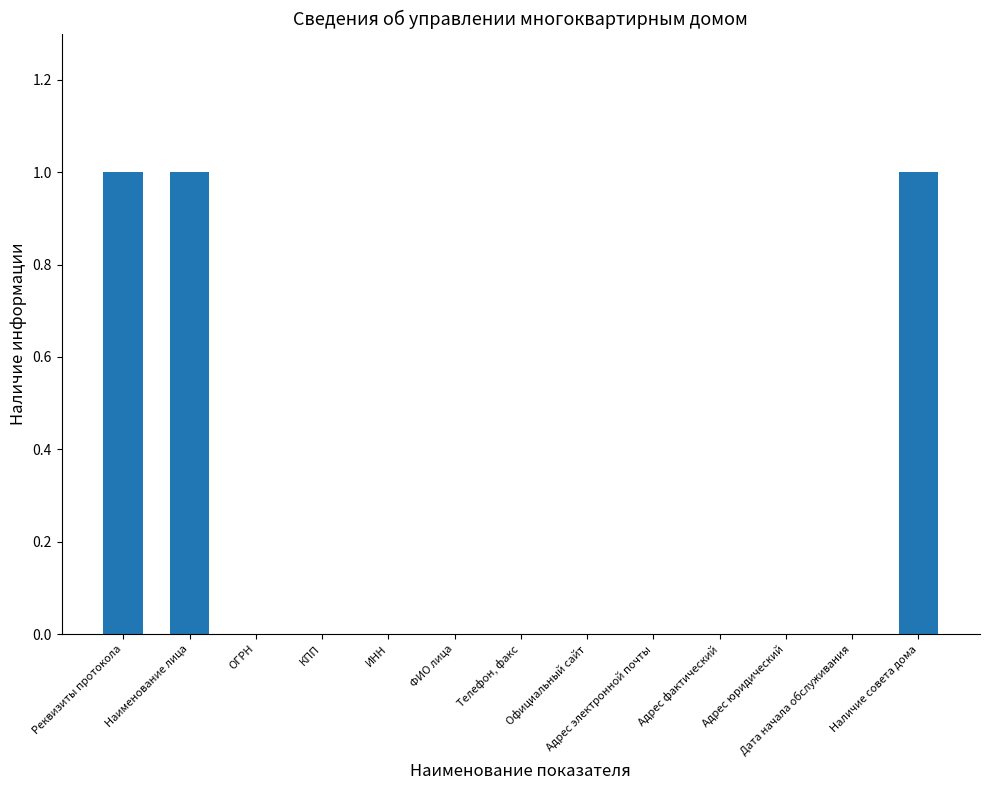

Are the bars horizontal?

No